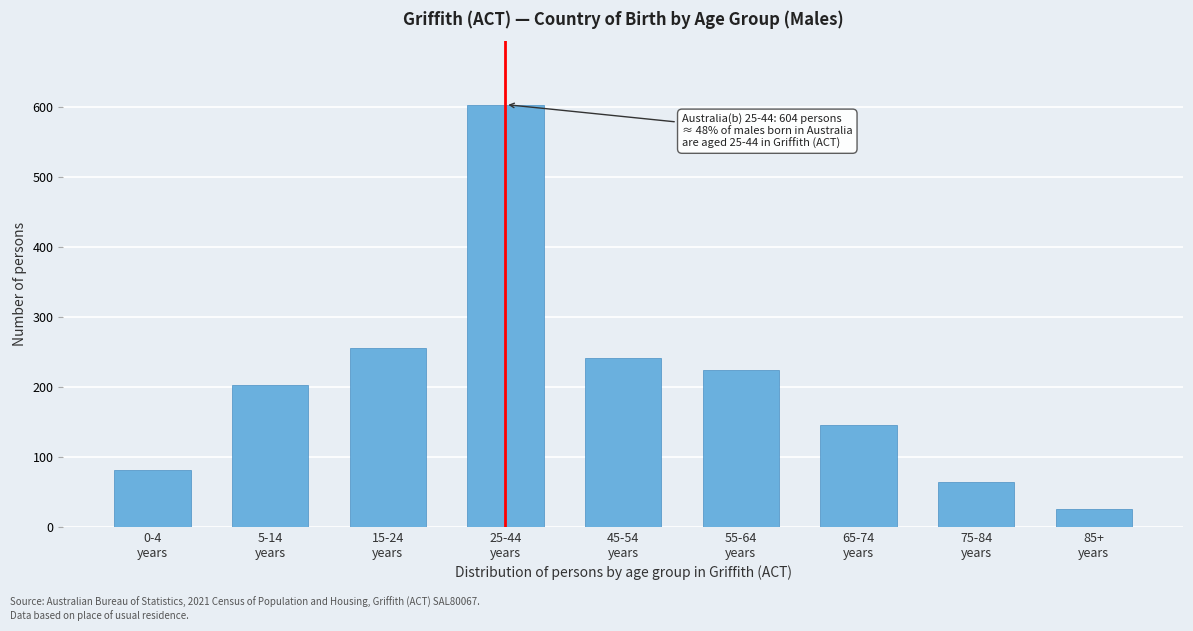

Reading left to right, transcribe all the data shown in this chart.

81	203	256	604	241	224	146	64	26